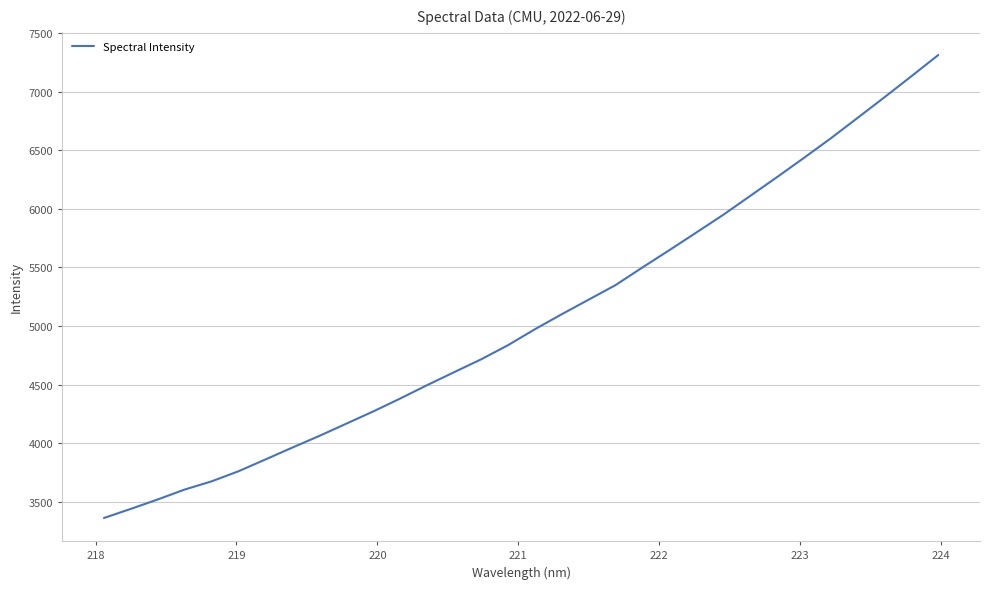

What is the maximum value shown in the chart?

7311.3